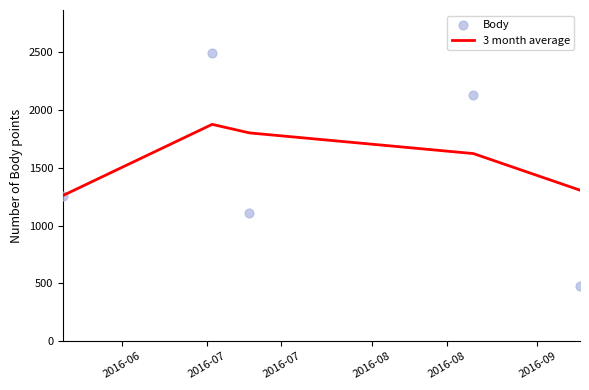

Which series has the largest total across all categories?

3 month average